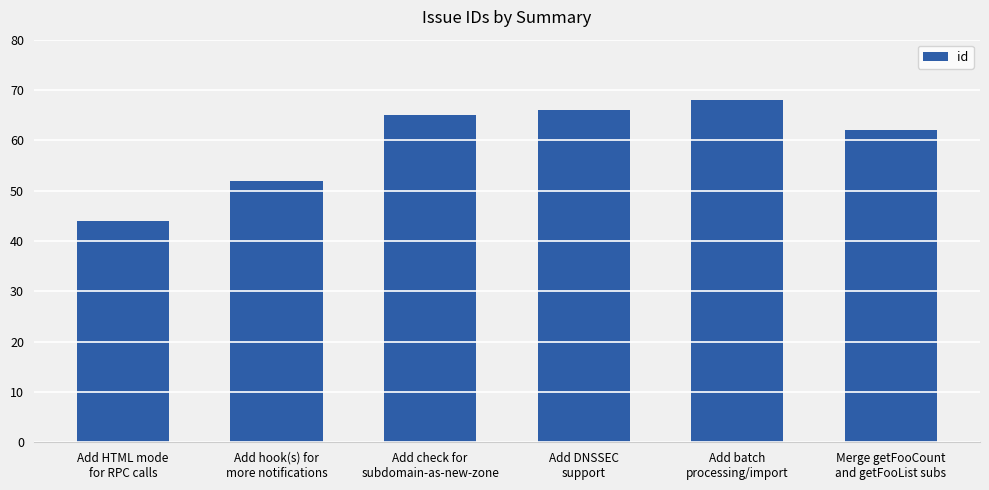

Reading left to right, transcribe all the data shown in this chart.

44	52	65	66	68	62